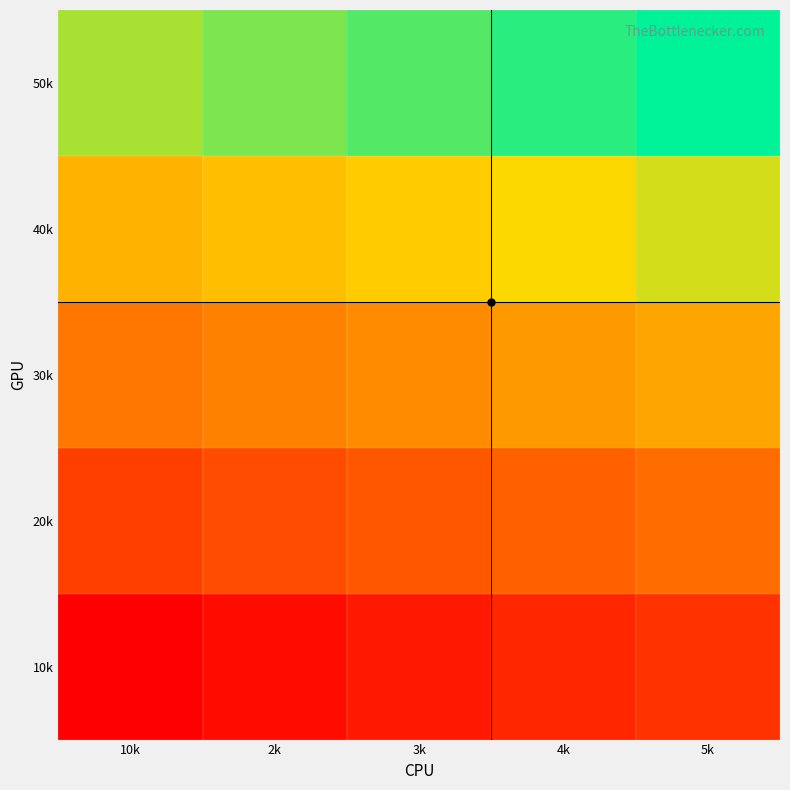

List the series in order of their peak value, lowest first.

10k, 20k, 30k, 40k, 50k